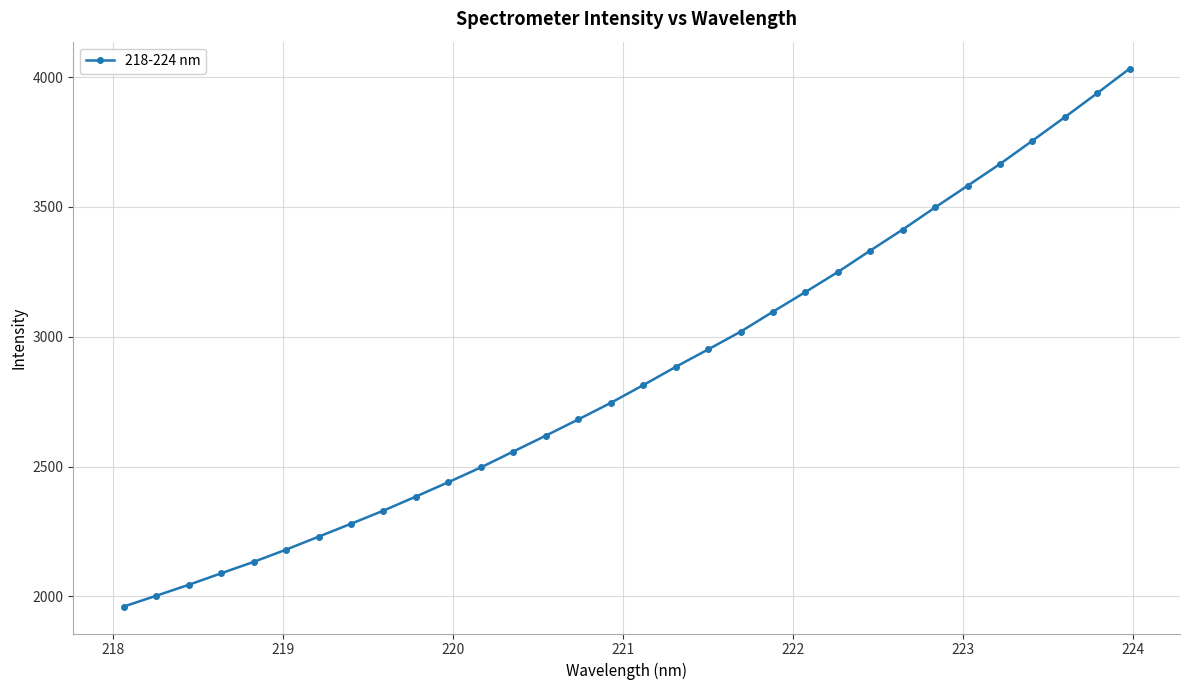

What is the value of the 15th point from the left?

2681.6